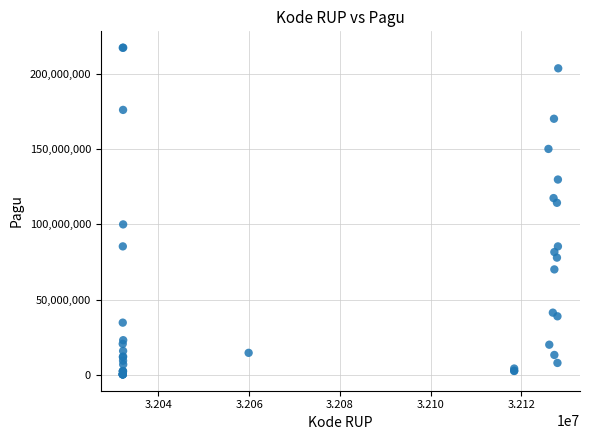

What Y value in the scatter plot is closest to 108830000?

114296000